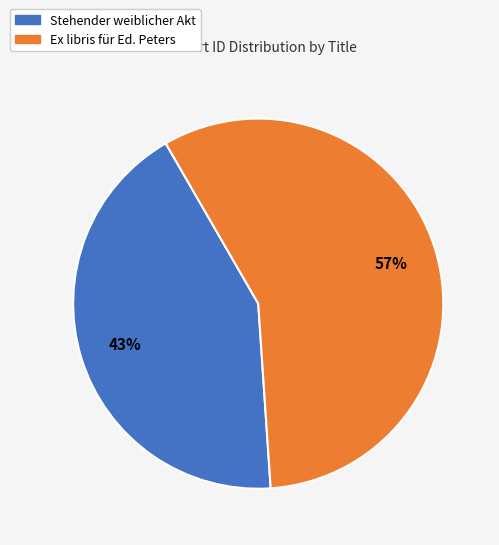

Count the number of slices in the pie.

2